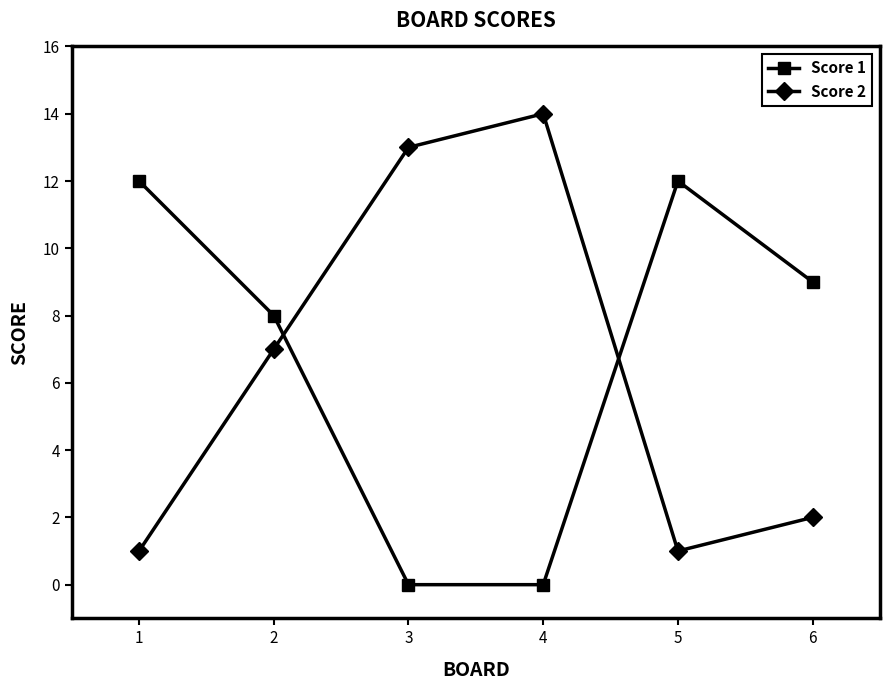

At which label is Score 2 closest to 7?

2